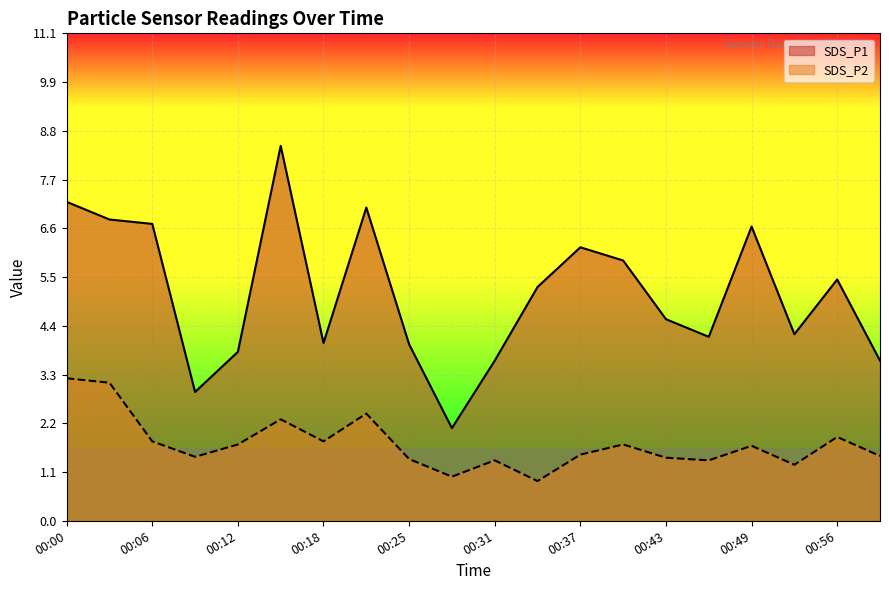

Count the number of categories in the chart.

20